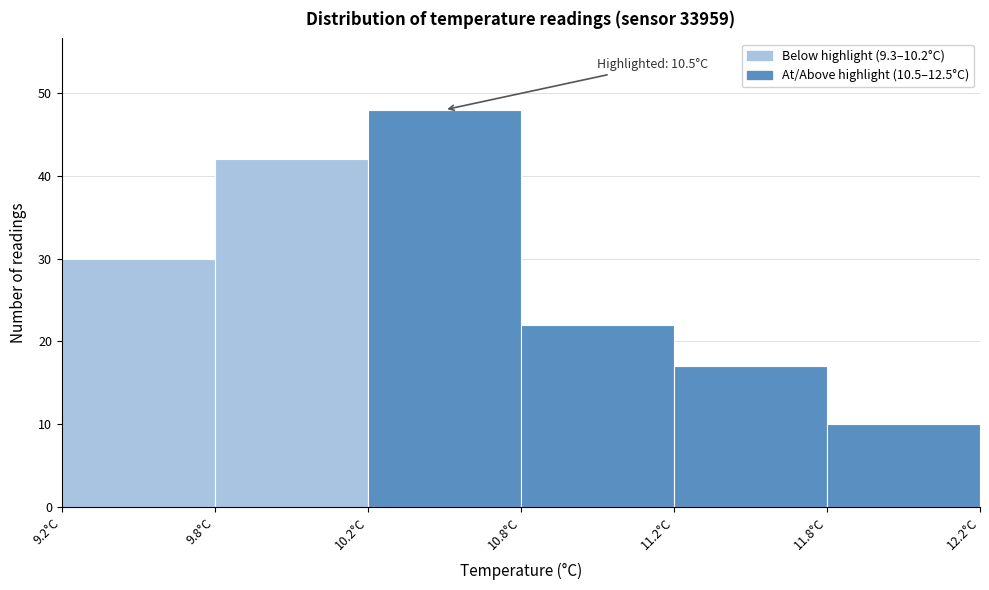

Reading left to right, extract all data points from this chart.

9.2°C=30	9.8°C=42	10.2°C=48	10.8°C=22	11.2°C=17	11.8°C=10